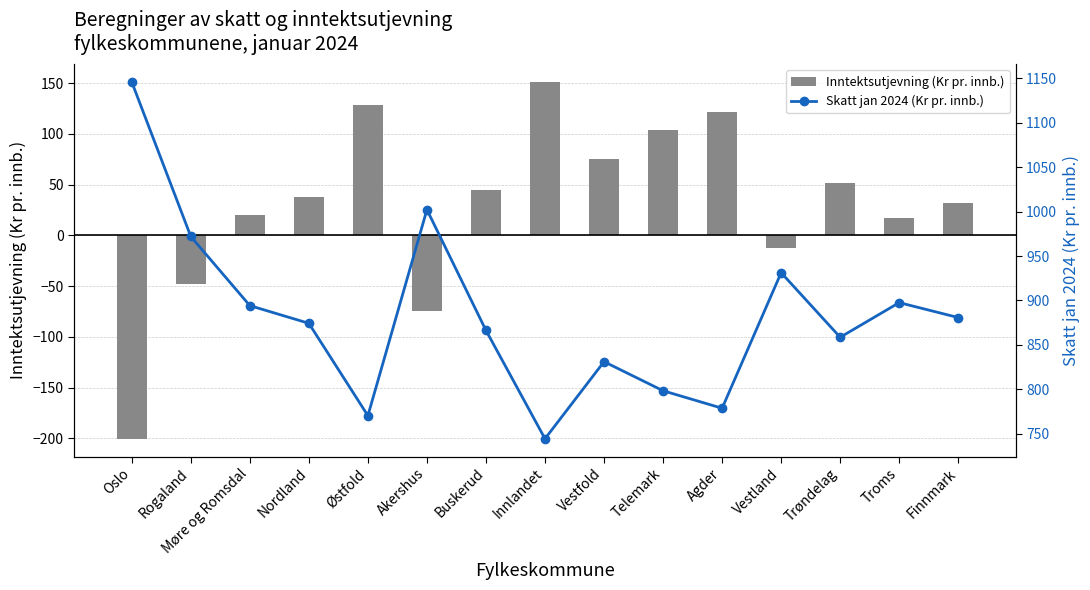

What is the label of the 8th bar from the right?

Innlandet